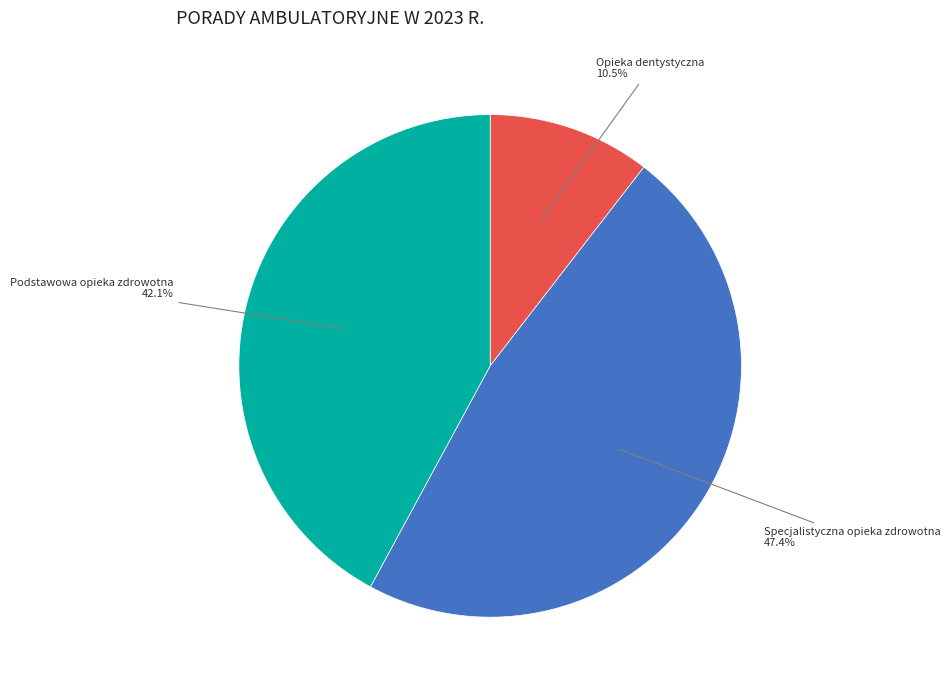

Does any single category account for the majority?

No